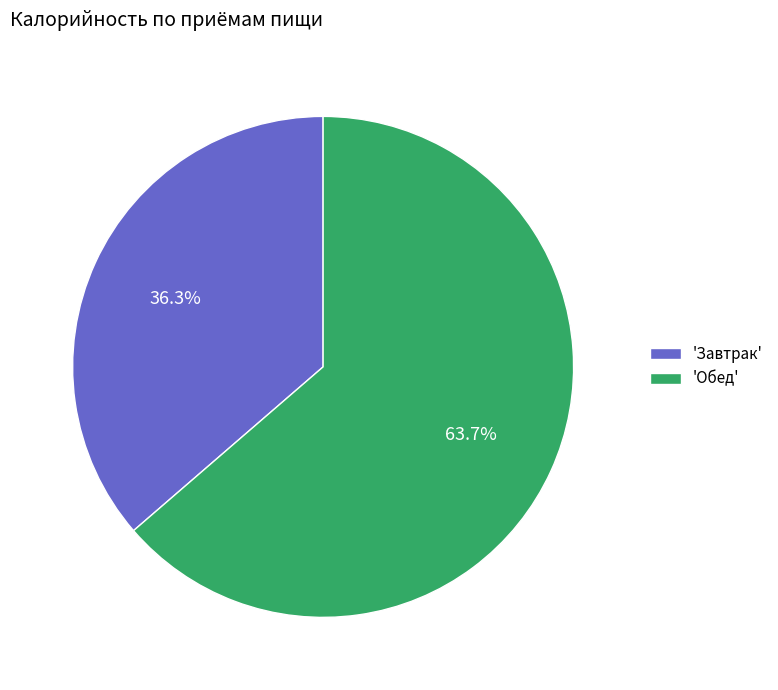

Approximately how many times larger is the value at 'Обед' compared to 'Завтрак'?

1.8